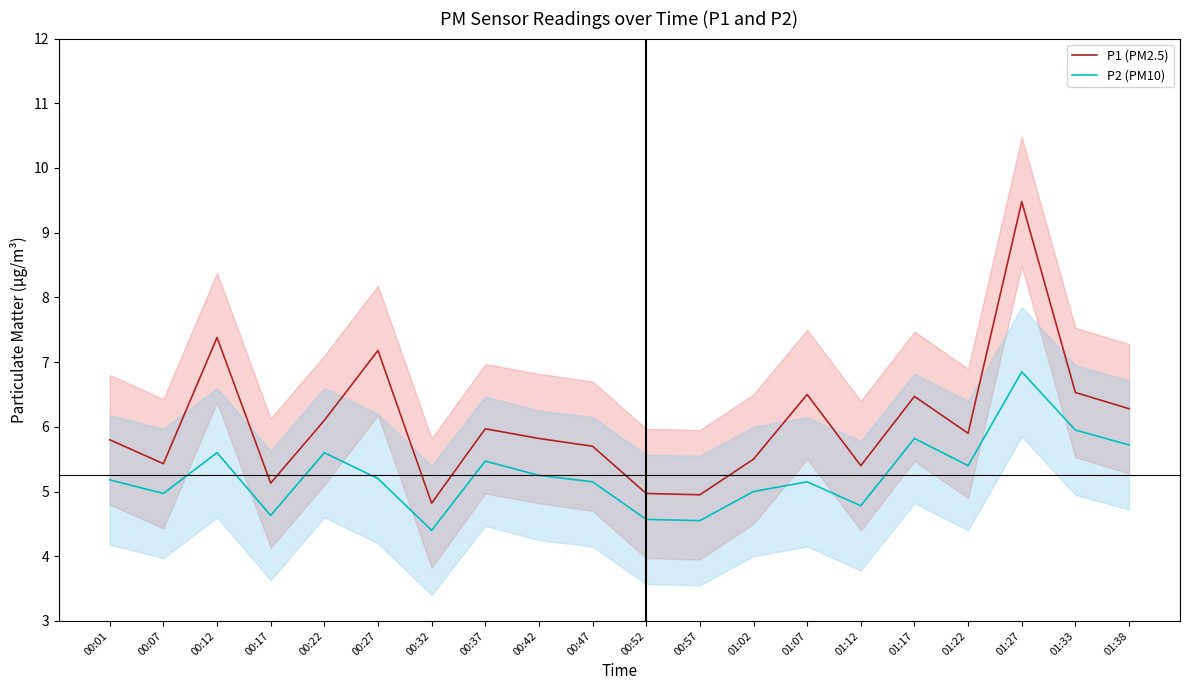

Between 01:22 and 00:52, which is larger?

01:22